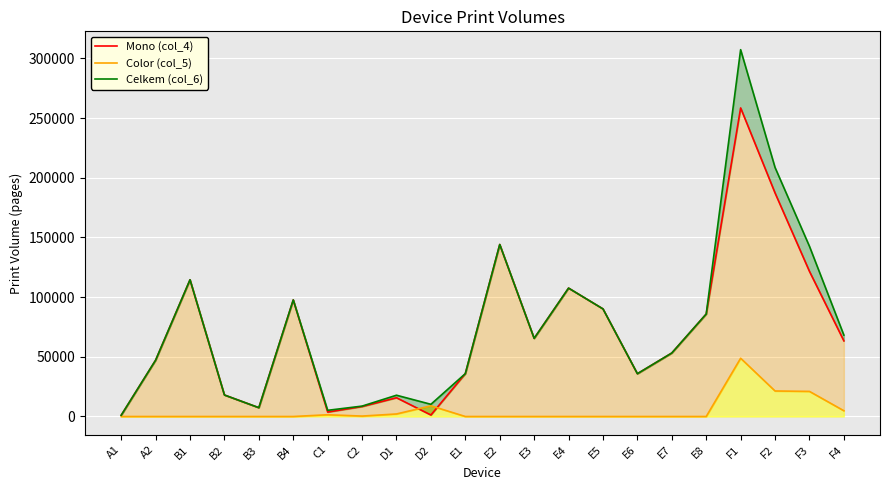

After their last crossing, which series has the higher values: Color (col_5) or Mono (col_4)?

Mono (col_4)